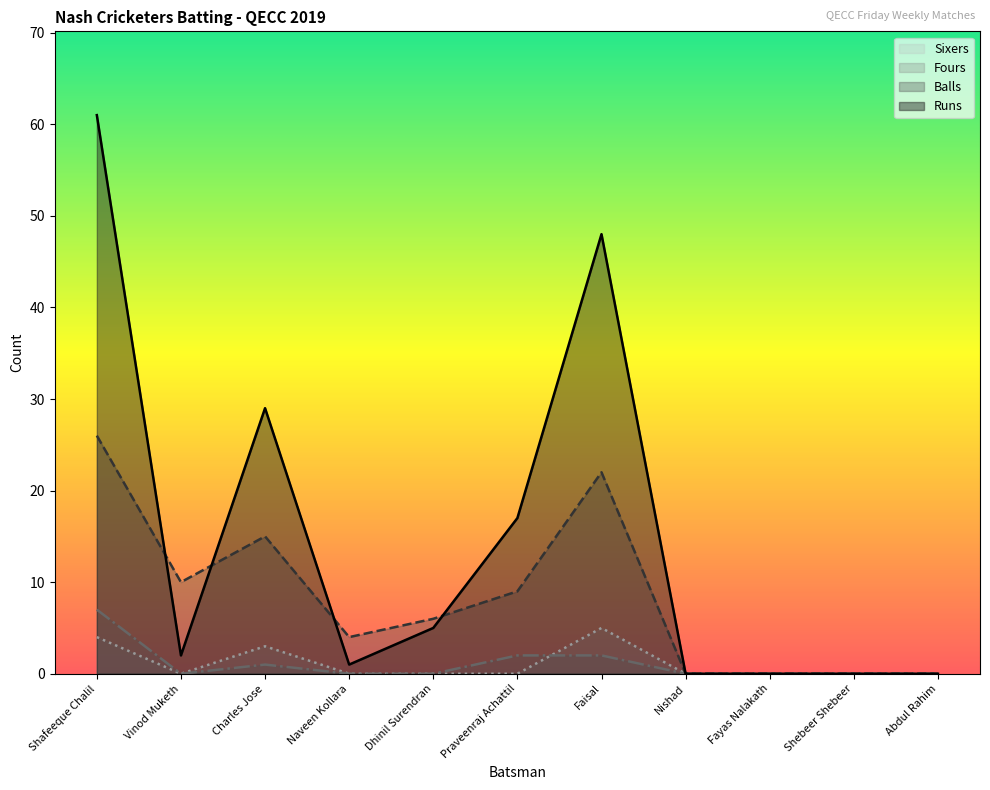

Which label corresponds to the smallest value in the chart?

Nishad